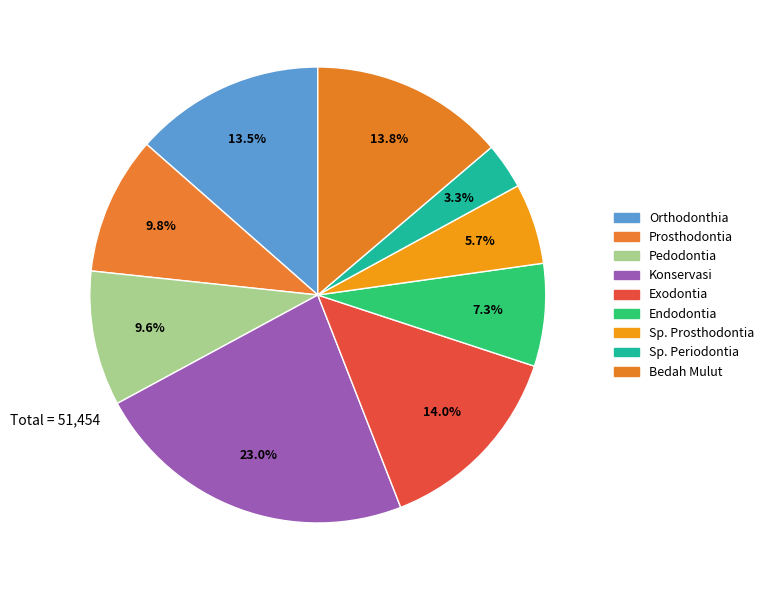

Count the number of slices in the pie.

9